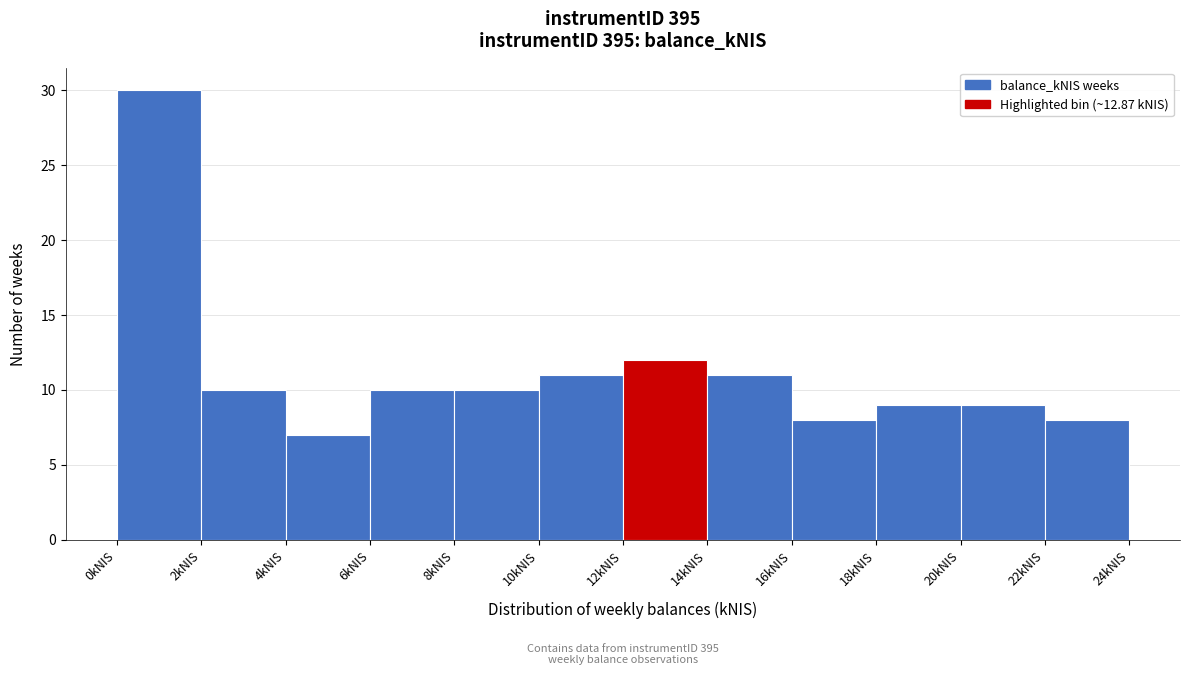

Over which range of the x-axis is the bar tallest?

0 to 2